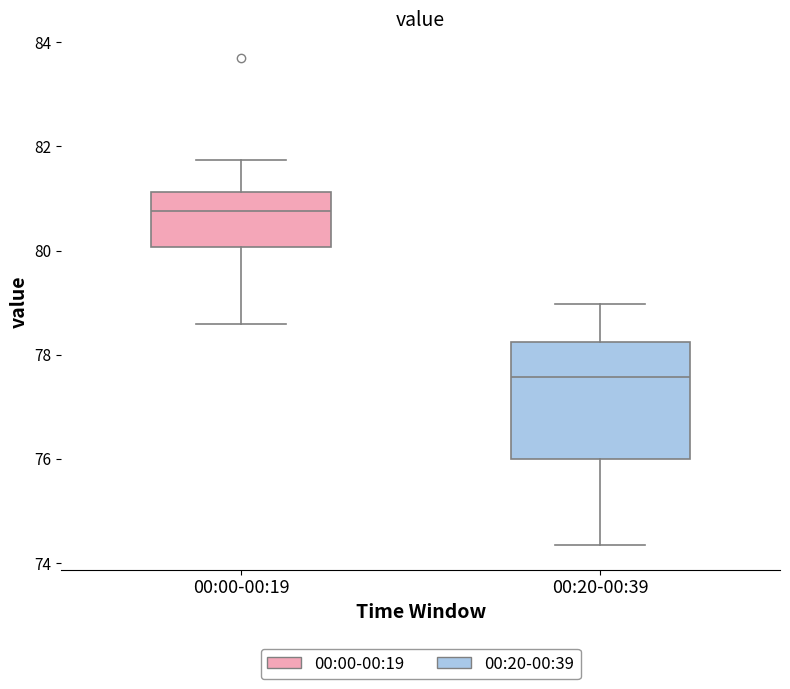

Where is the upper edge of the box for 00:00-00:19 on the y-axis? The values are not printed on the chart, so give them approximately, as read against the axis.

81.2